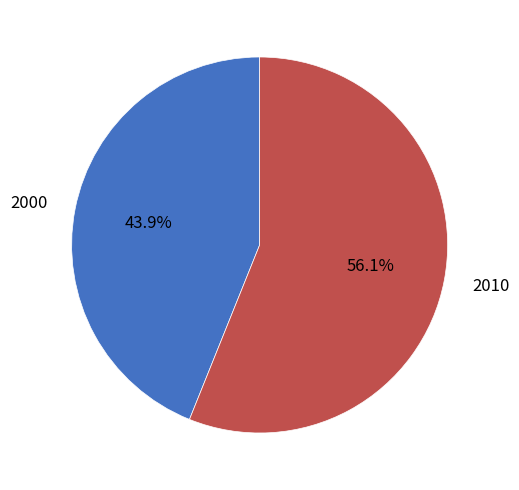

What percentage is the 2000 slice, to the nearest percent?

44%